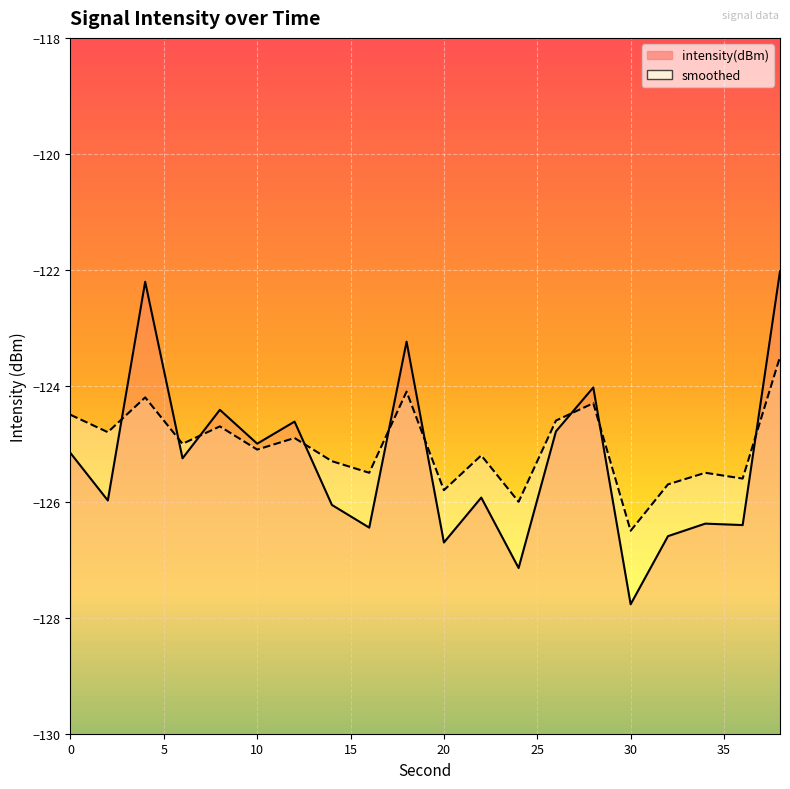

What is the value of the intensity(dBm) point at the 11th from the left?

-126.7